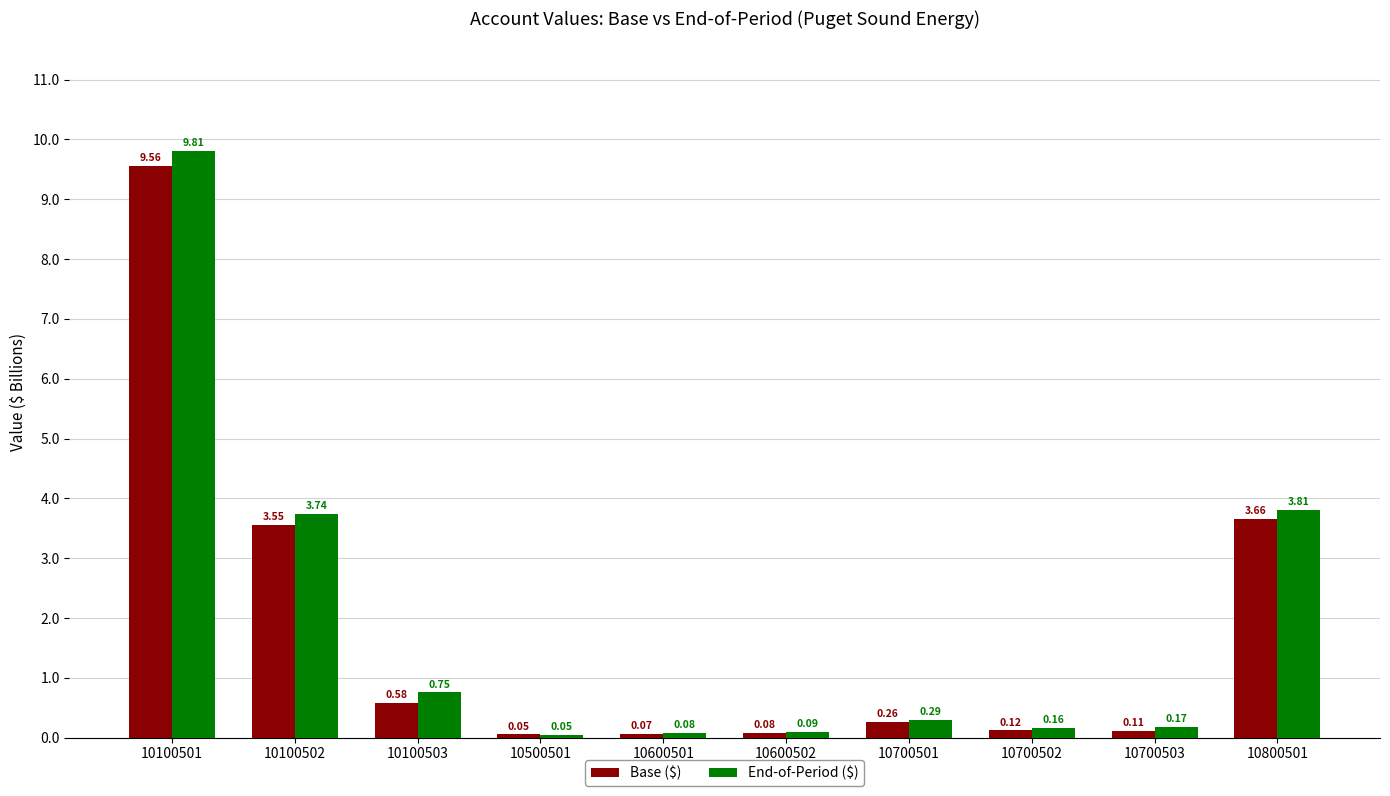

How many series are shown in this chart?

2